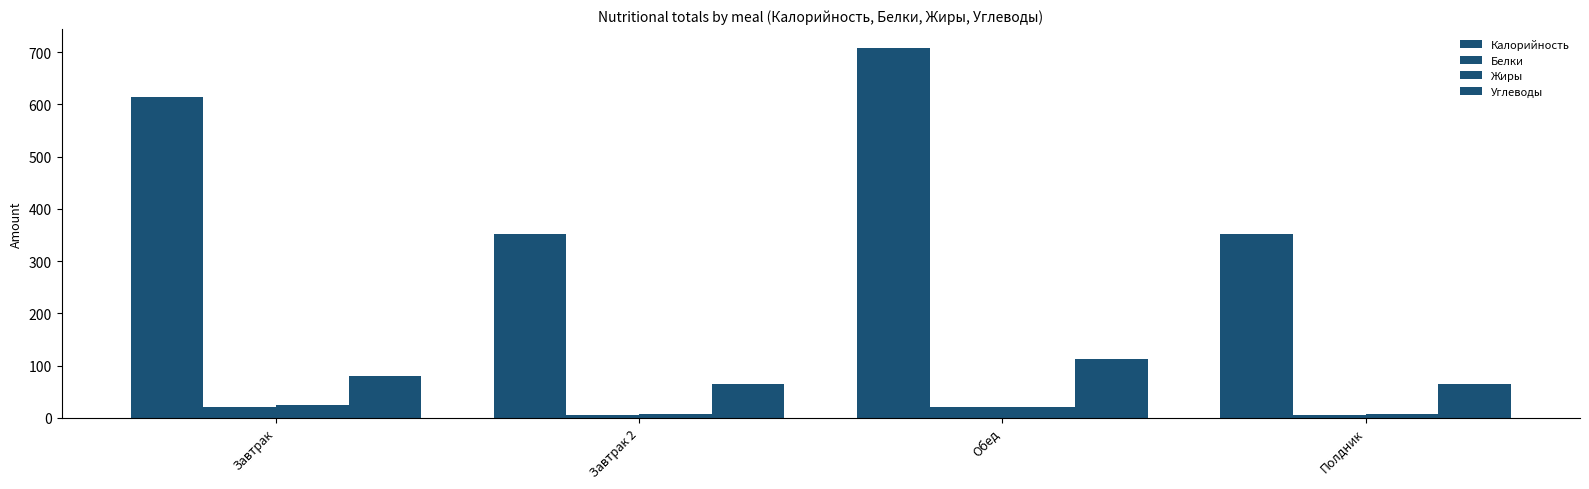

What is the value of the Калорийность bar at the 3rd from the left?

708.8